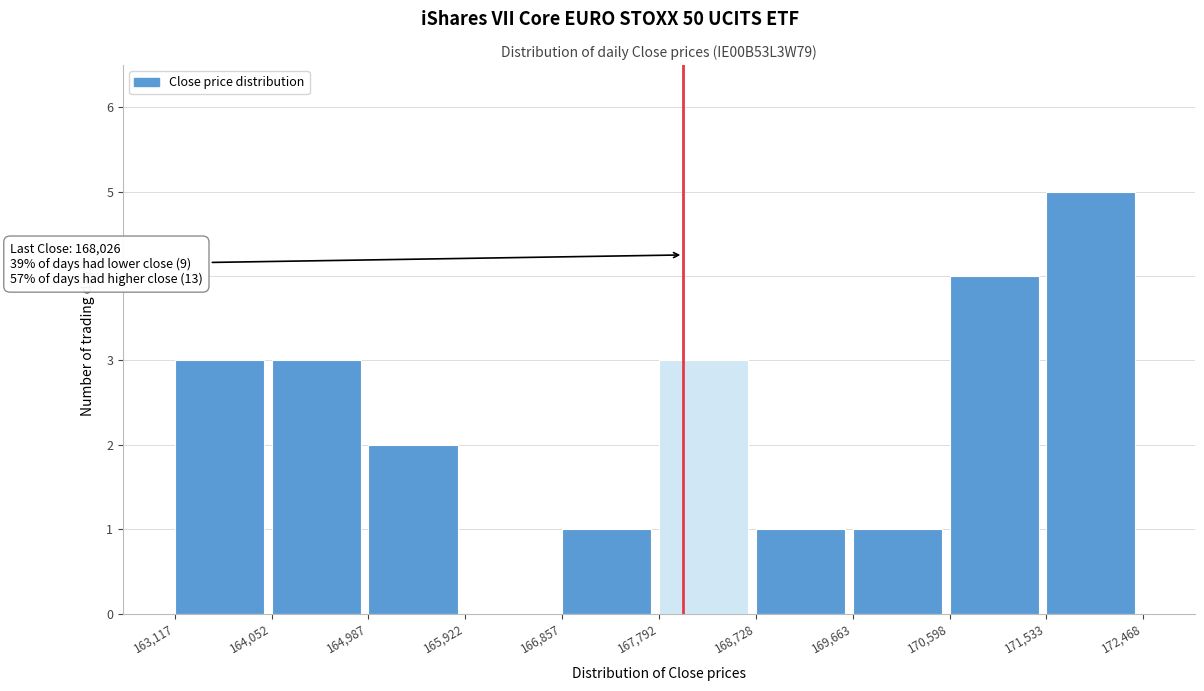

Over which range of the x-axis is the bar tallest?

171,533 to 172,468